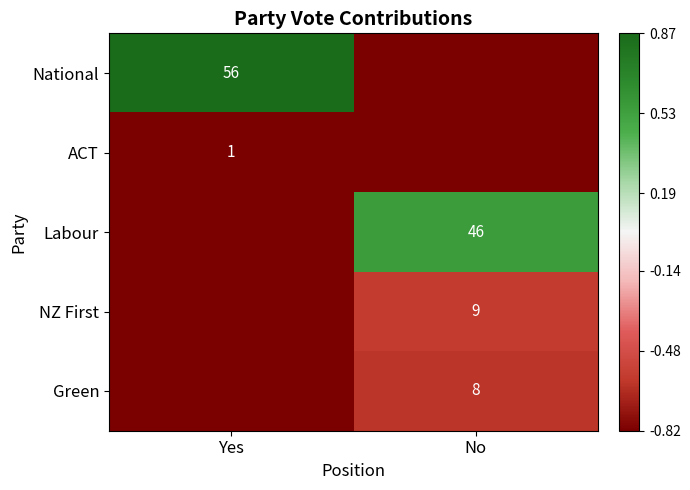

Between No and Yes, which is larger?

Yes